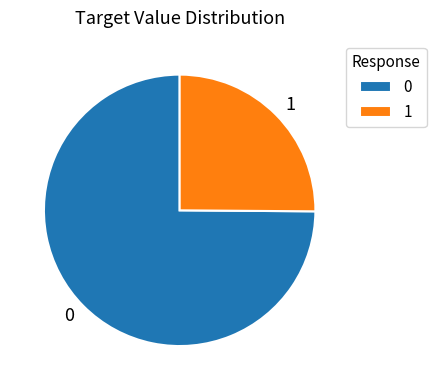

Do 1 and 0 together represent more than half of the pie?

Yes